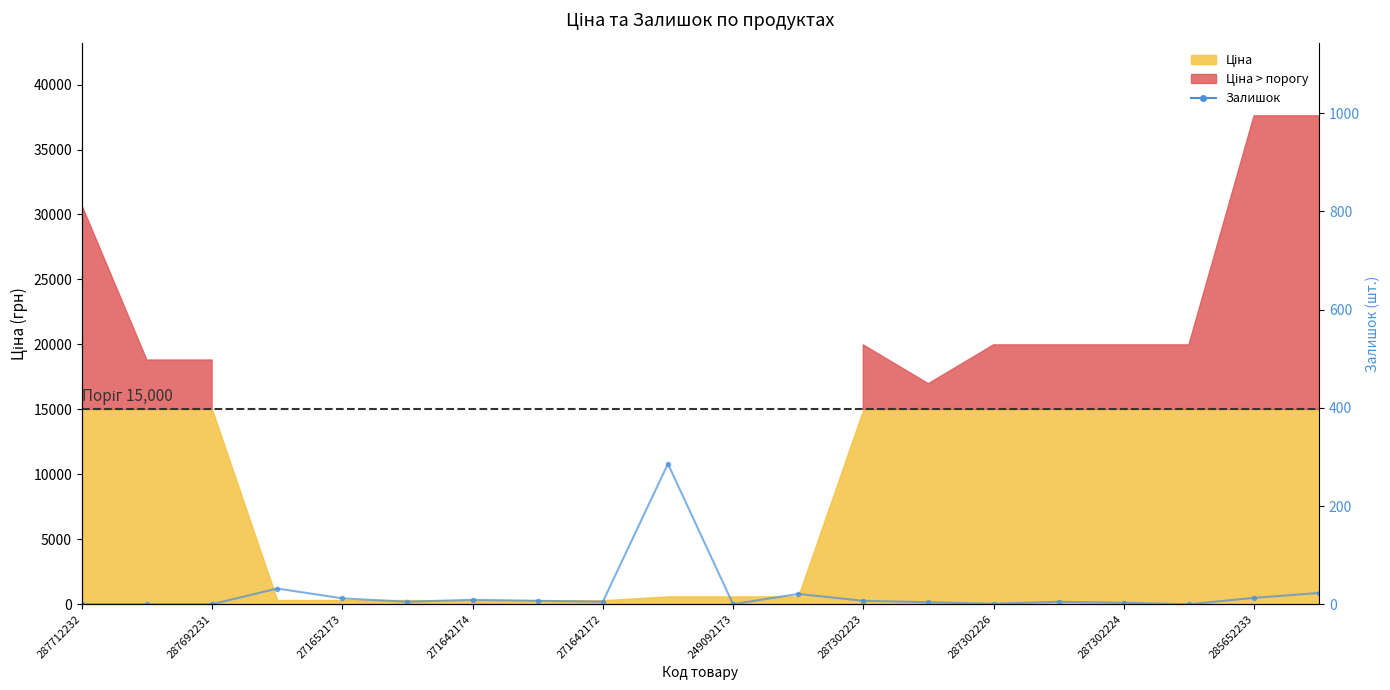

What is the greatest value displayed?

286